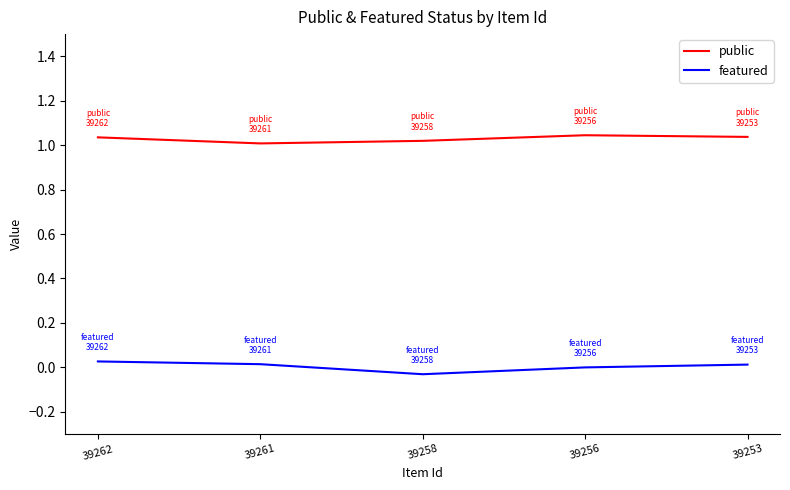

What is the total value across all series at 39258?

1.0